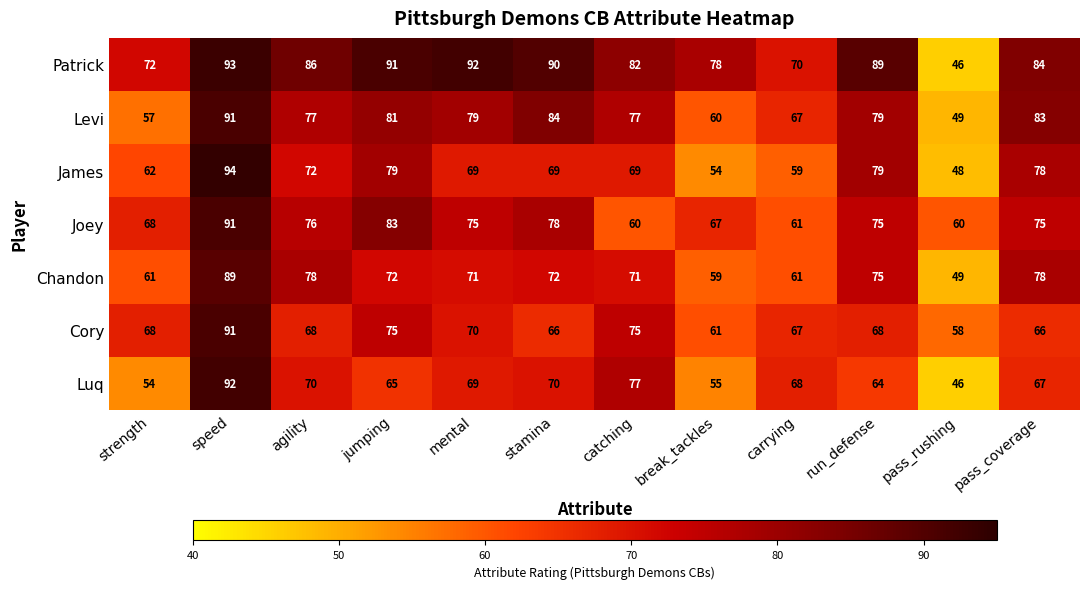

Count the number of categories in the chart.

12